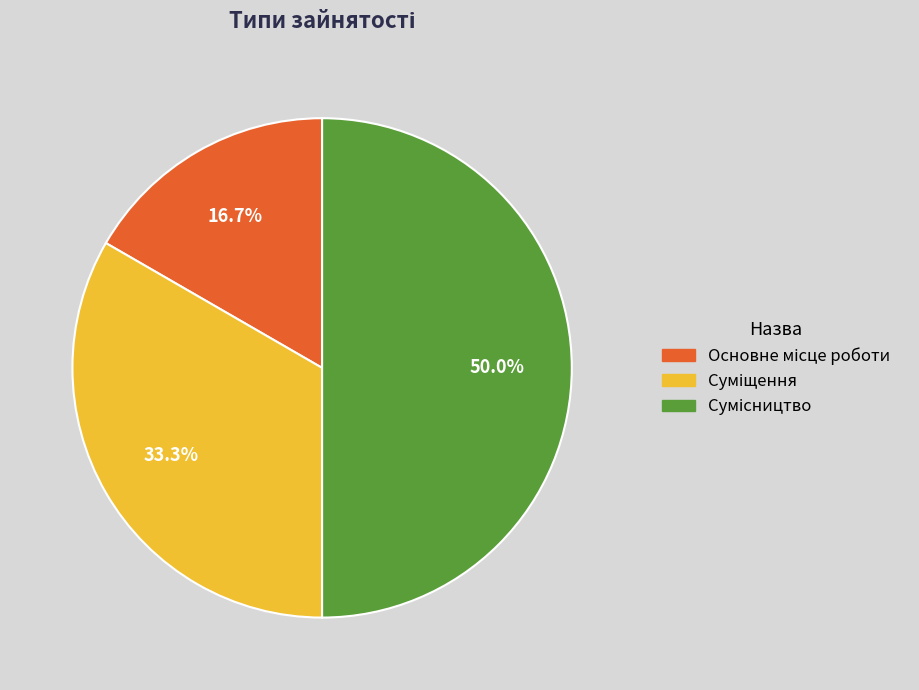

Rank the categories by value from highest to lowest.

Сумісництво, Суміщення, Основне місце роботи